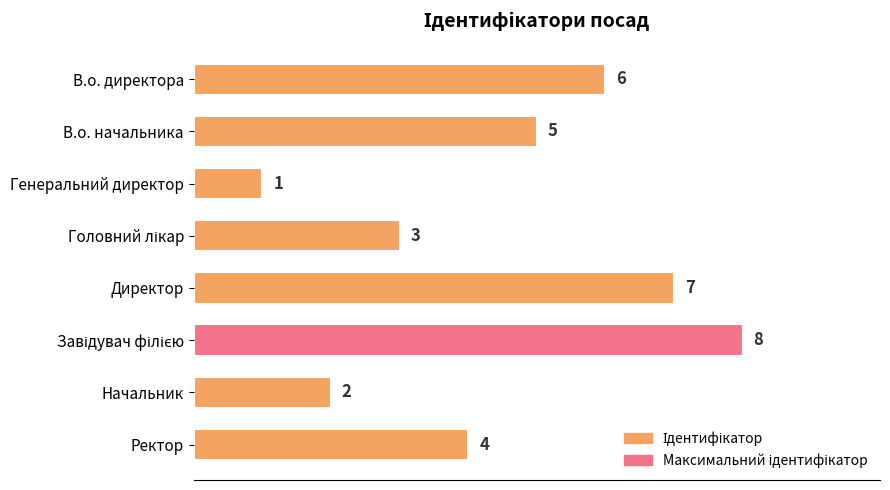

How many distinct data groups are displayed?

1